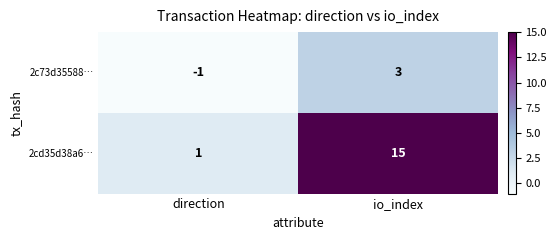

The value of 2cd35d38a6… at io_index is 27. True or false?

False